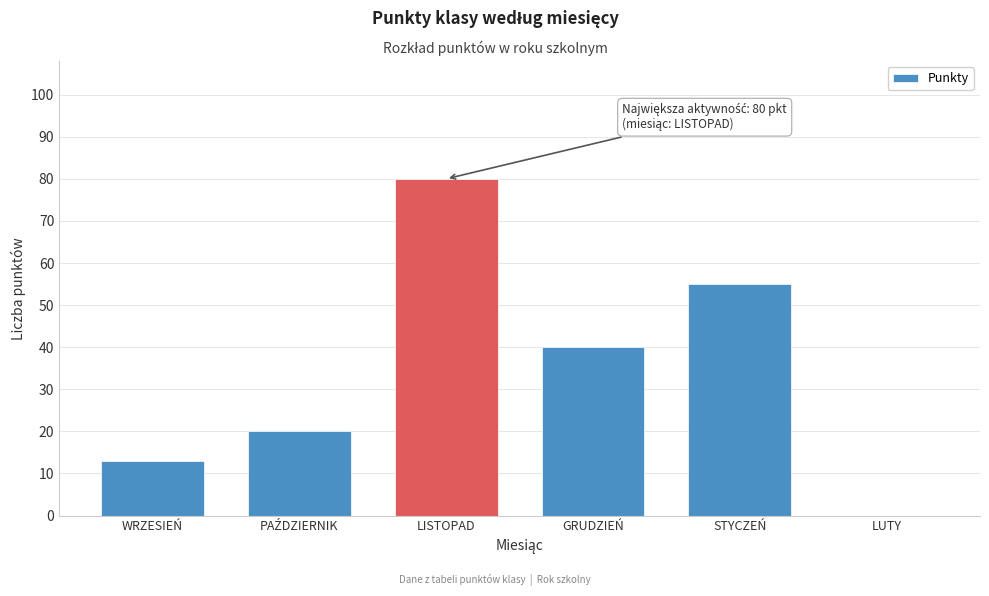

Is it true that the value at GRUDZIEŃ is 40?

True